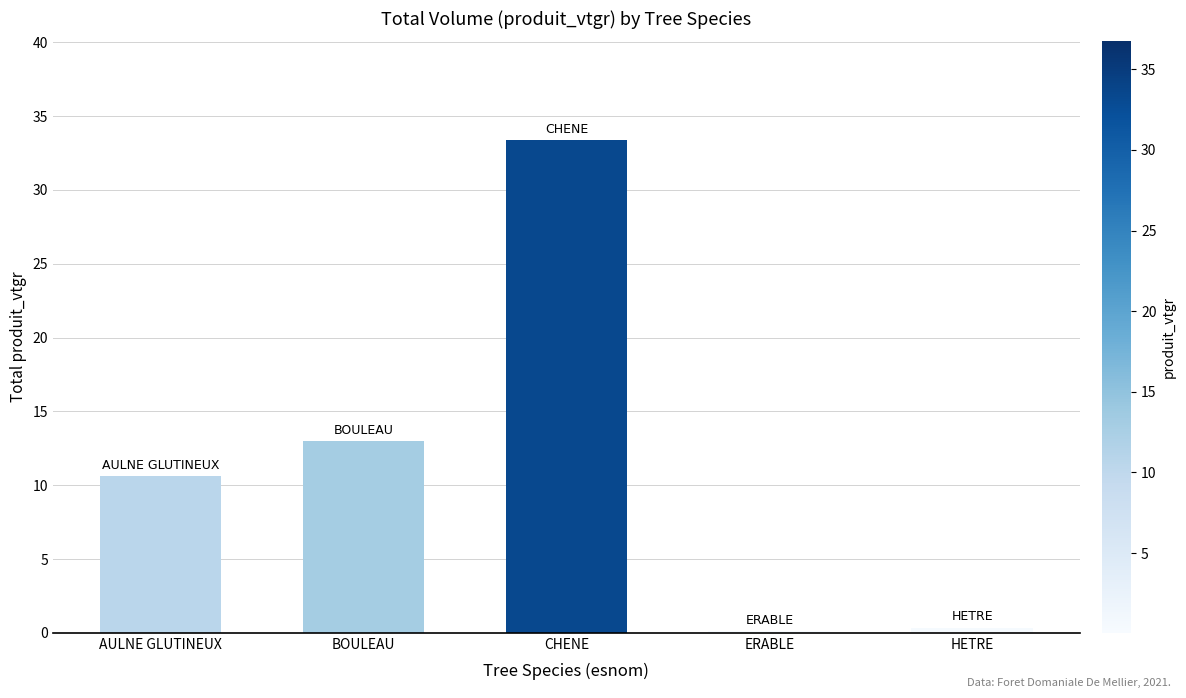

What is the difference between the second highest and minimum values?

12.9